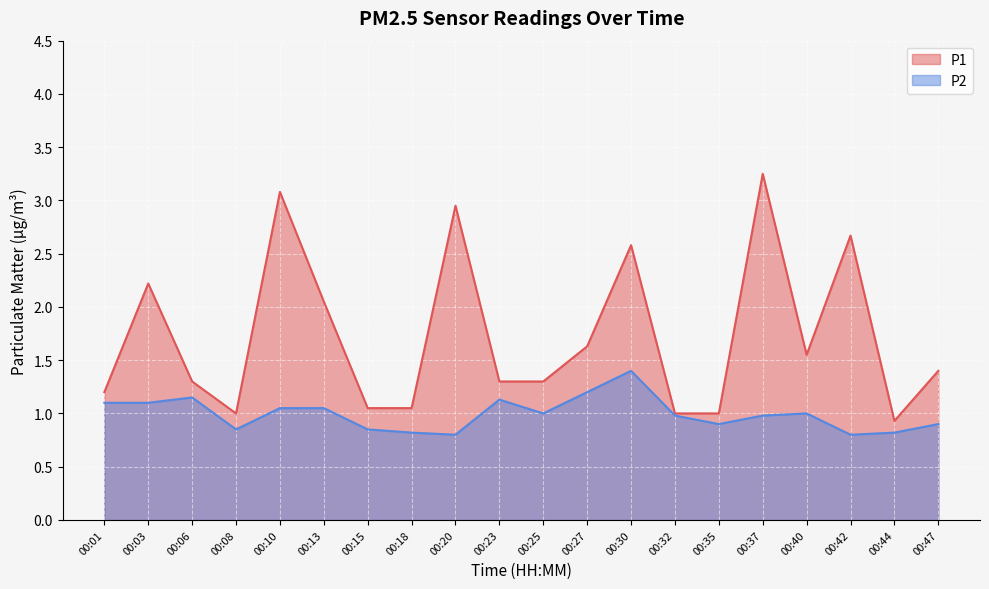

Which series has the largest range (max minus min)?

P1